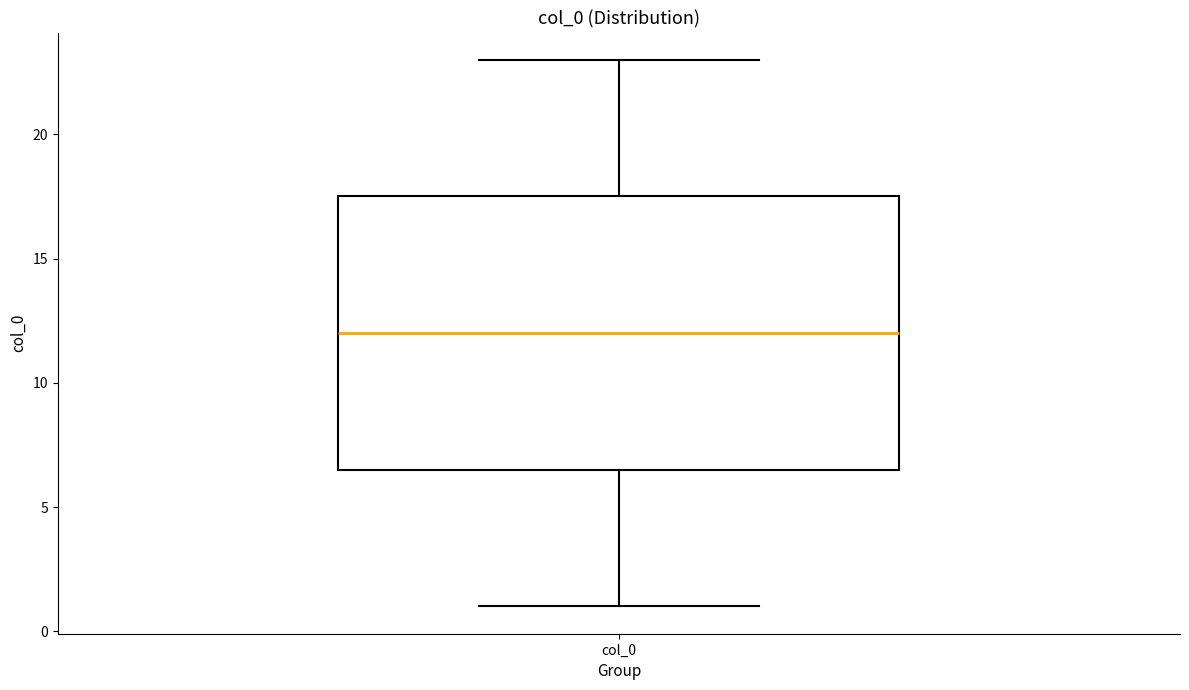

Where is the lower edge of the box for col_0 on the y-axis? The values are not printed on the chart, so give them approximately, as read against the axis.

6.5